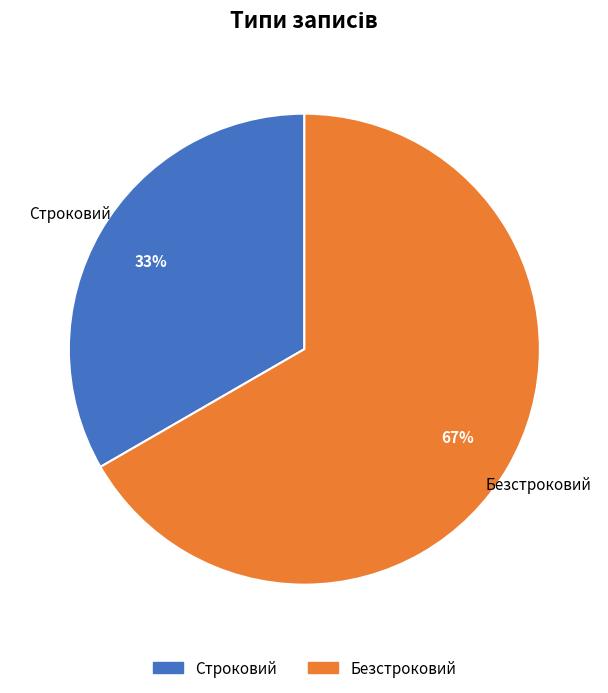

Which slice is the smallest?

Строковий